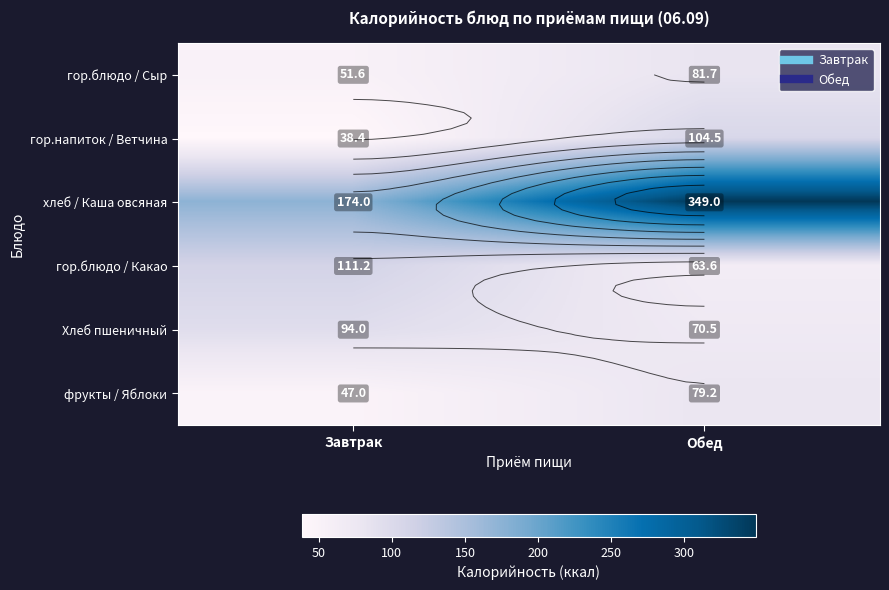

Is the value of гор.блюдо / Какао at Завтрак greater than the value of фрукты / Яблоки at Завтрак?

Yes